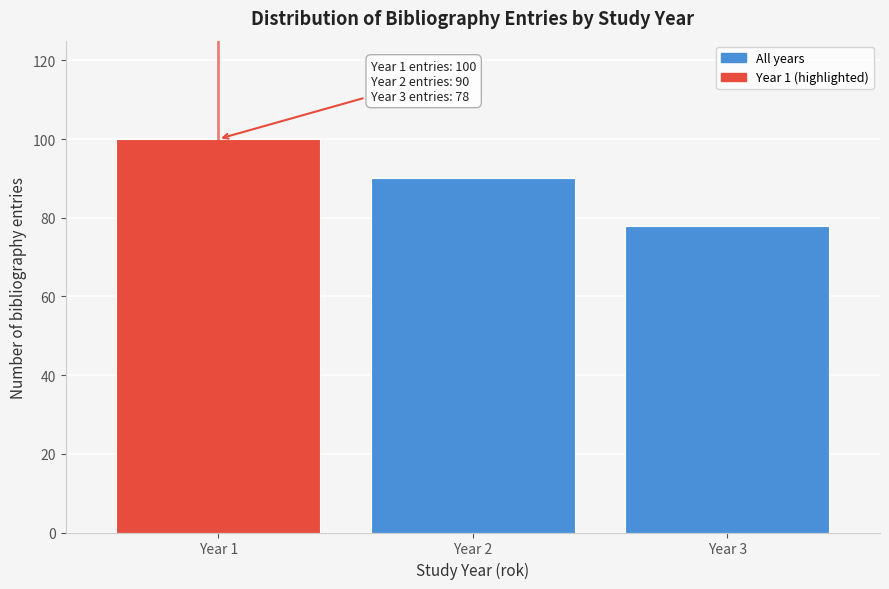

Reading left to right, what are all the values shown in this chart?

100	90	78